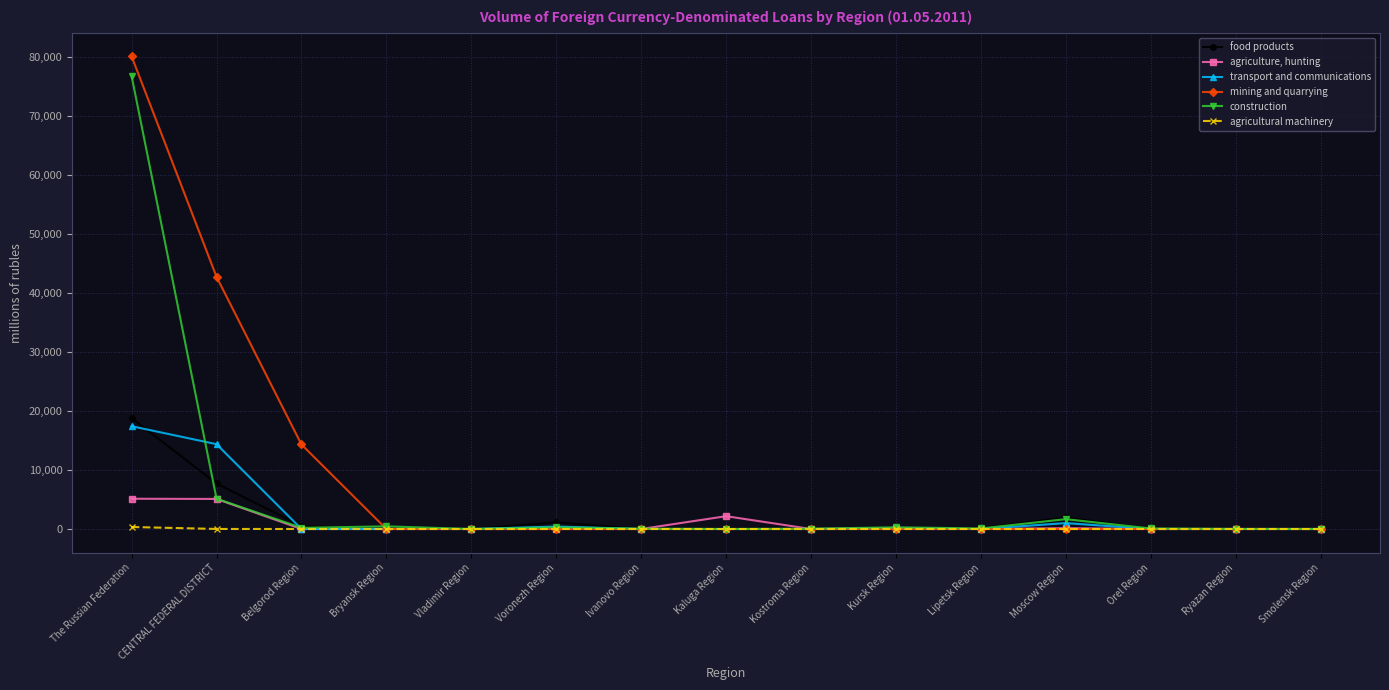

What is the greatest value displayed?

80055